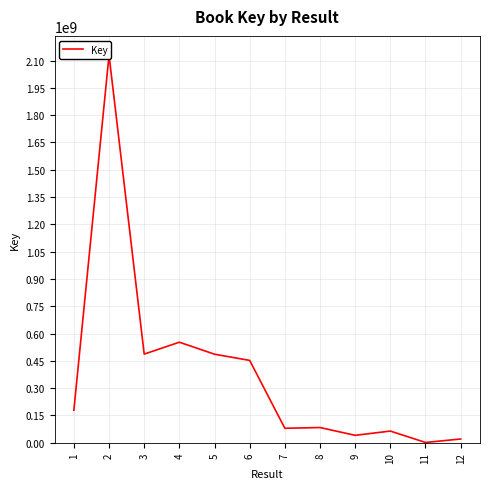

How many lines are shown in the chart?

1